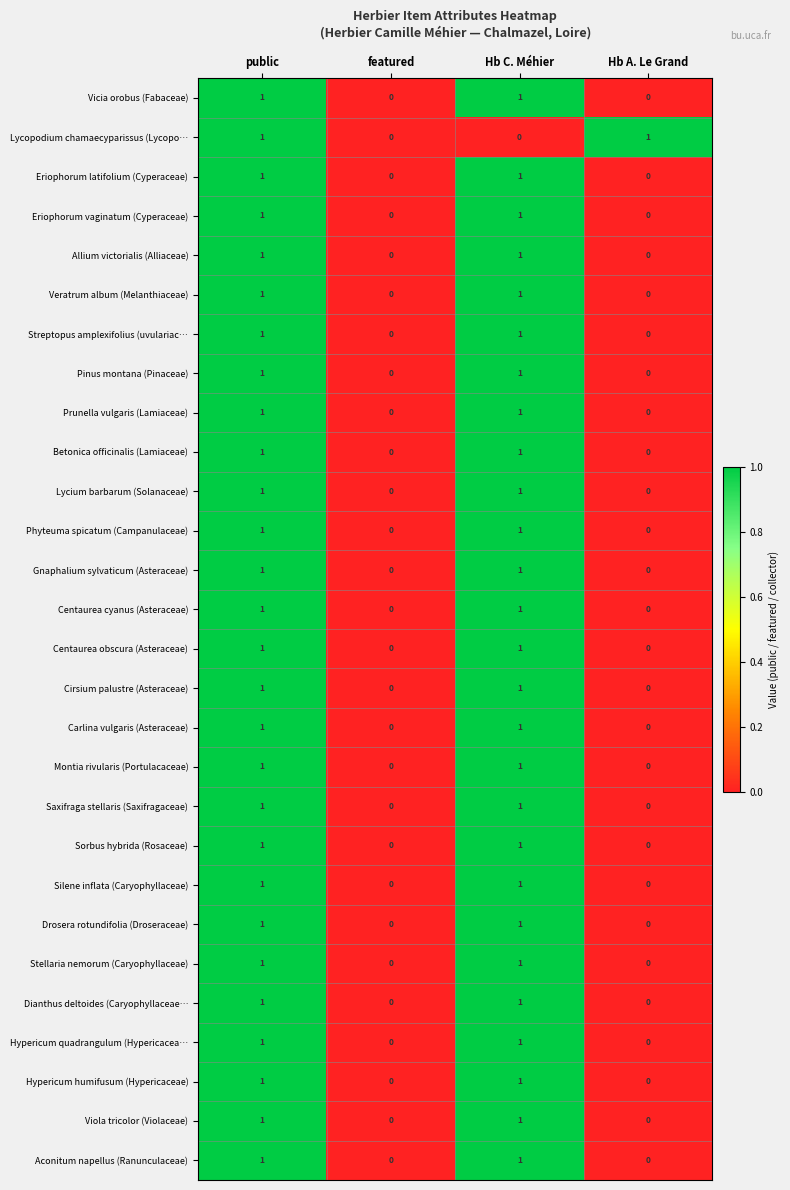

Is it true that Aconitum napellus (Ranunculaceae) equals 1 at public?

True